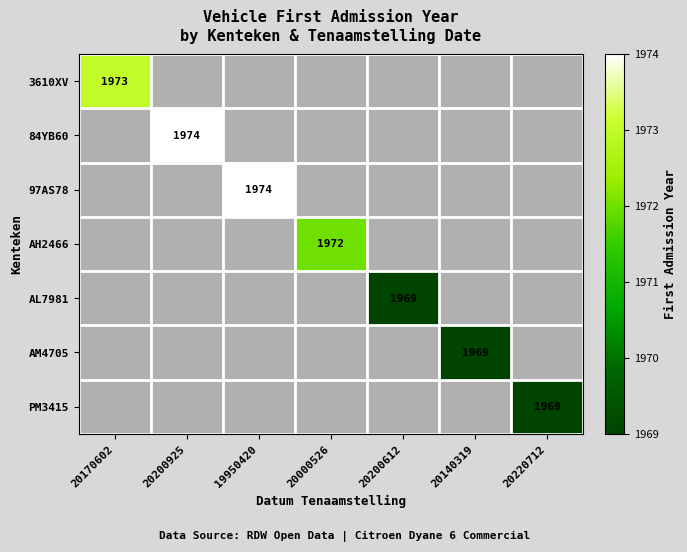

Is it true that AL7981 equals 1969 at 20200612?

True